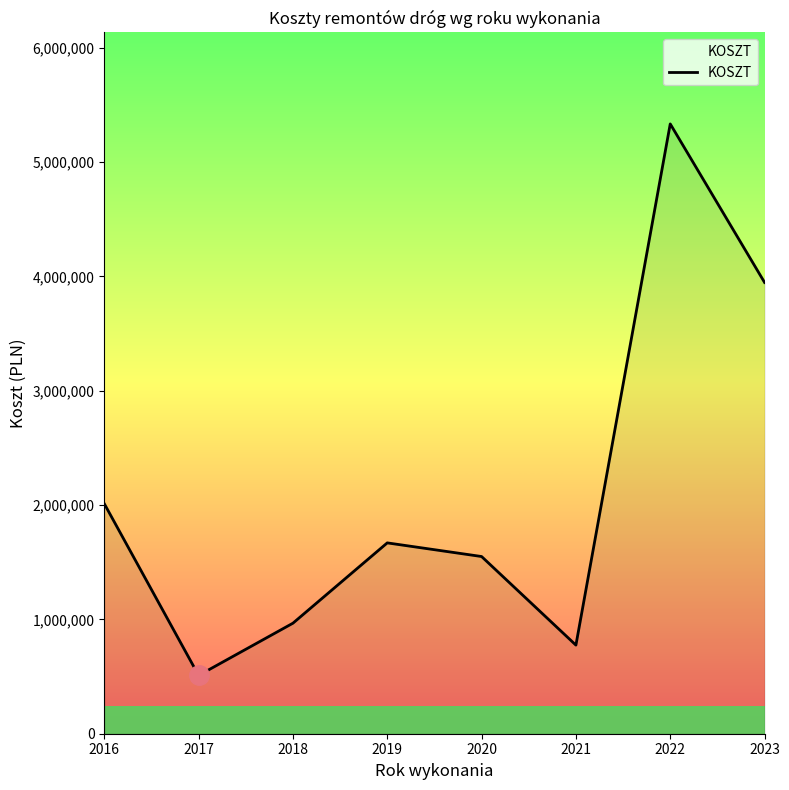

What is the difference between the maximum and minimum values?

4823960